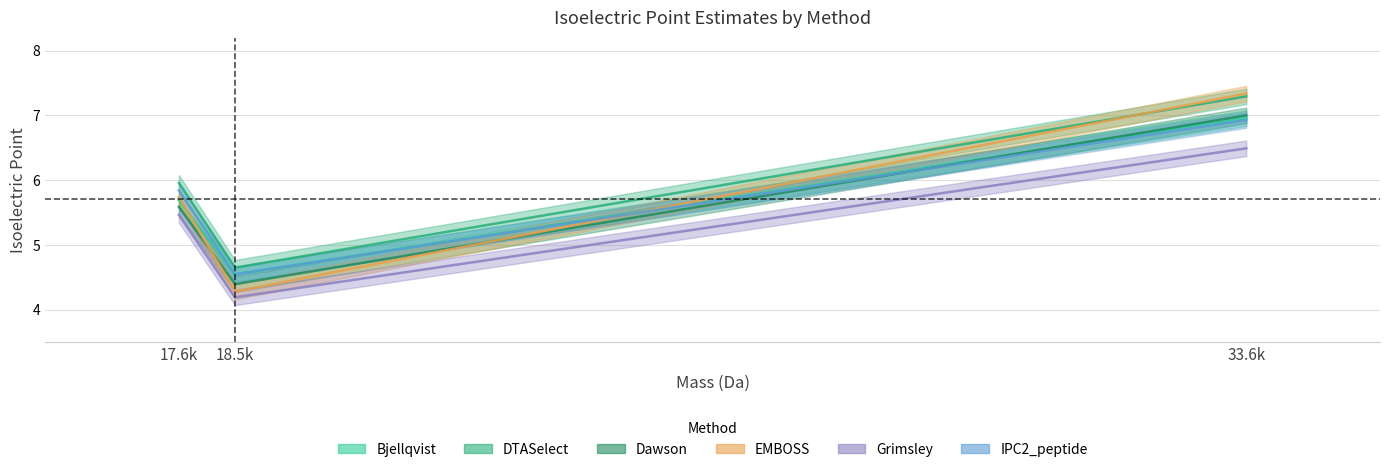

Does the chart display data point markers on the line(s)?

No